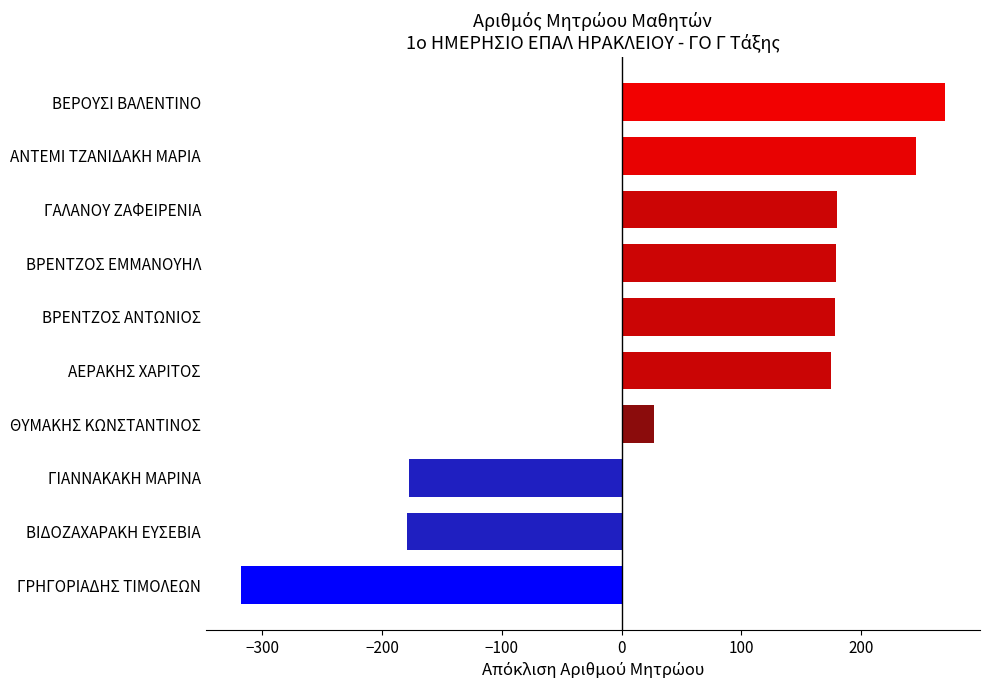

What is the maximum value shown in the chart?

270